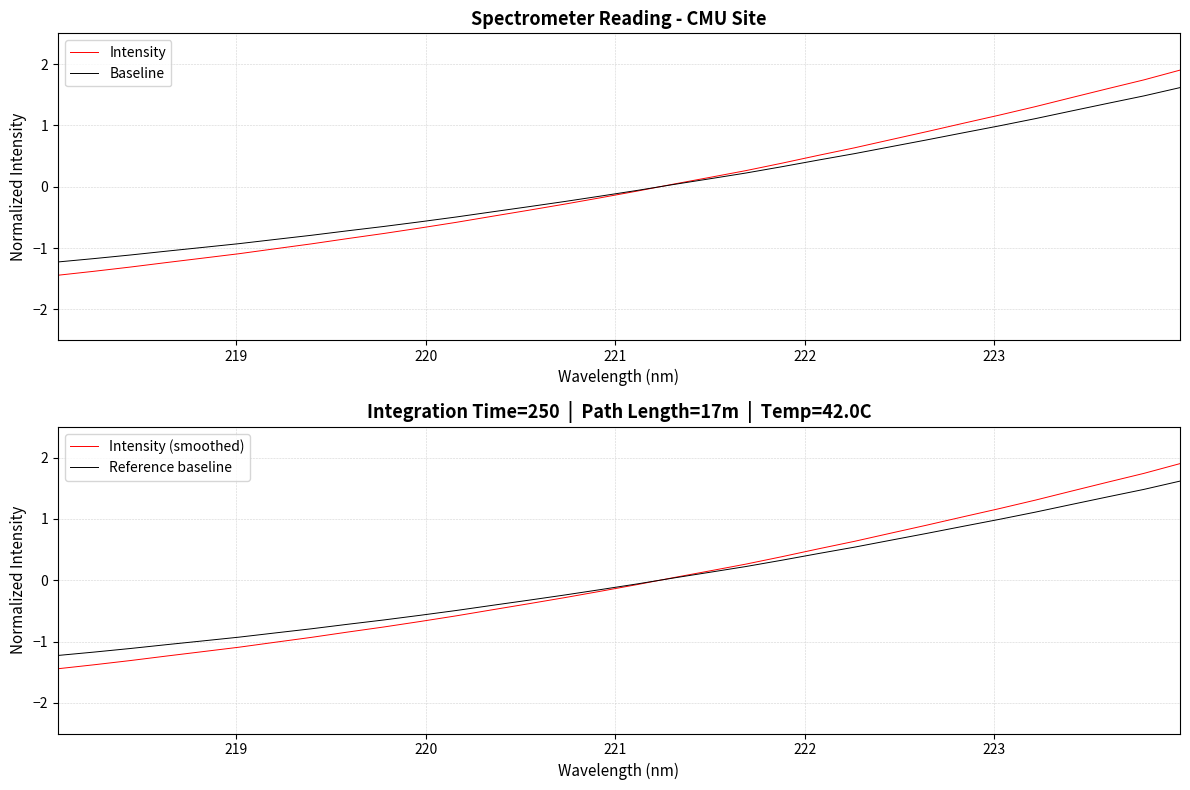

Does the chart have visible grid lines?

Yes